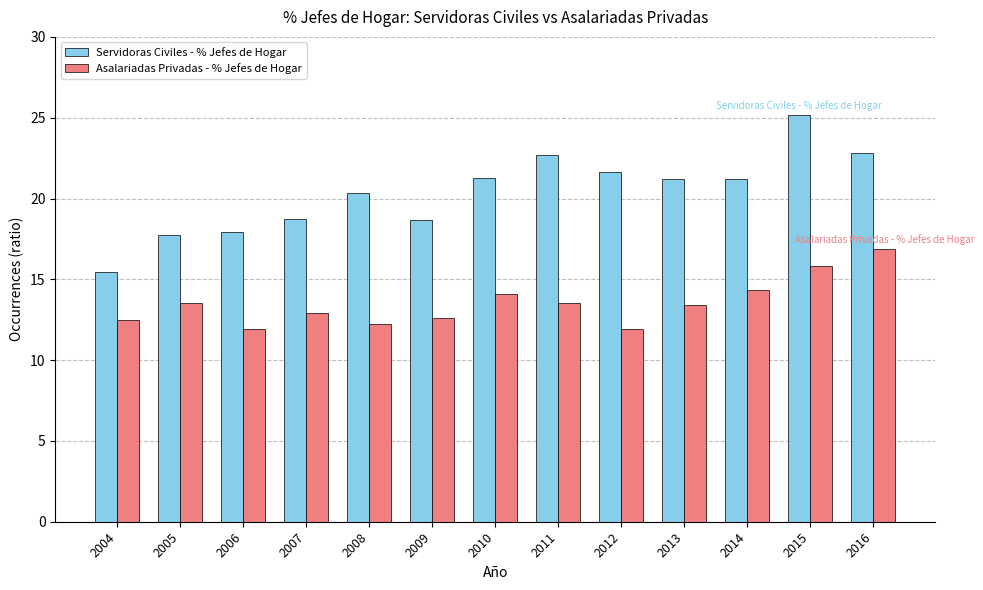

Rank the series by their average value, from highest to lowest.

Servidoras Civiles - % Jefes de Hogar, Asalariadas Privadas - % Jefes de Hogar